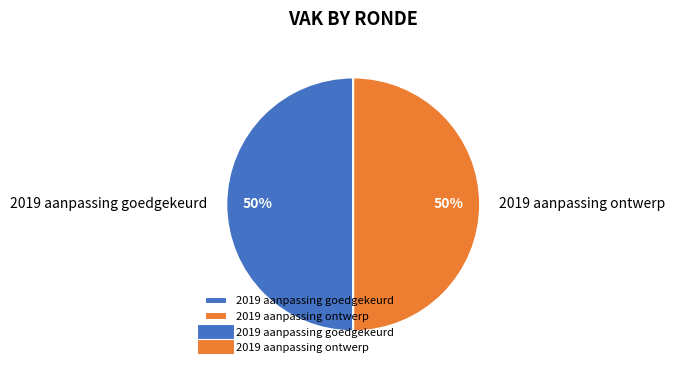

To the nearest percent, what is the difference between the largest and smallest slice percentages?

0%